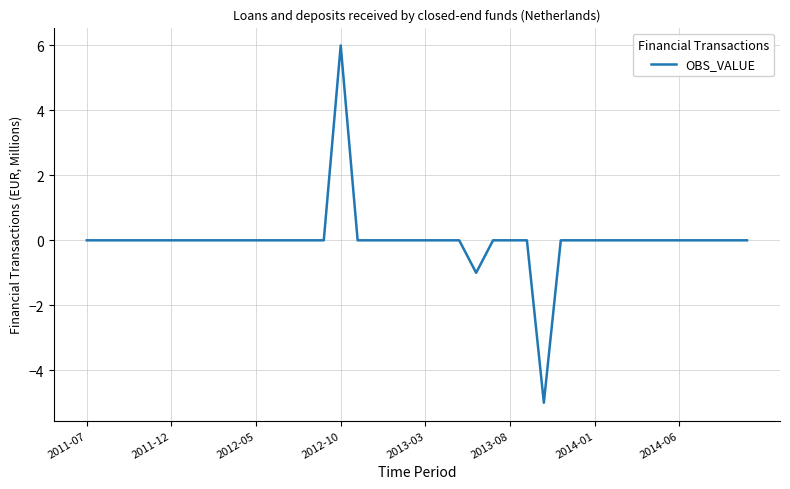

What is the maximum value shown in the chart?

6